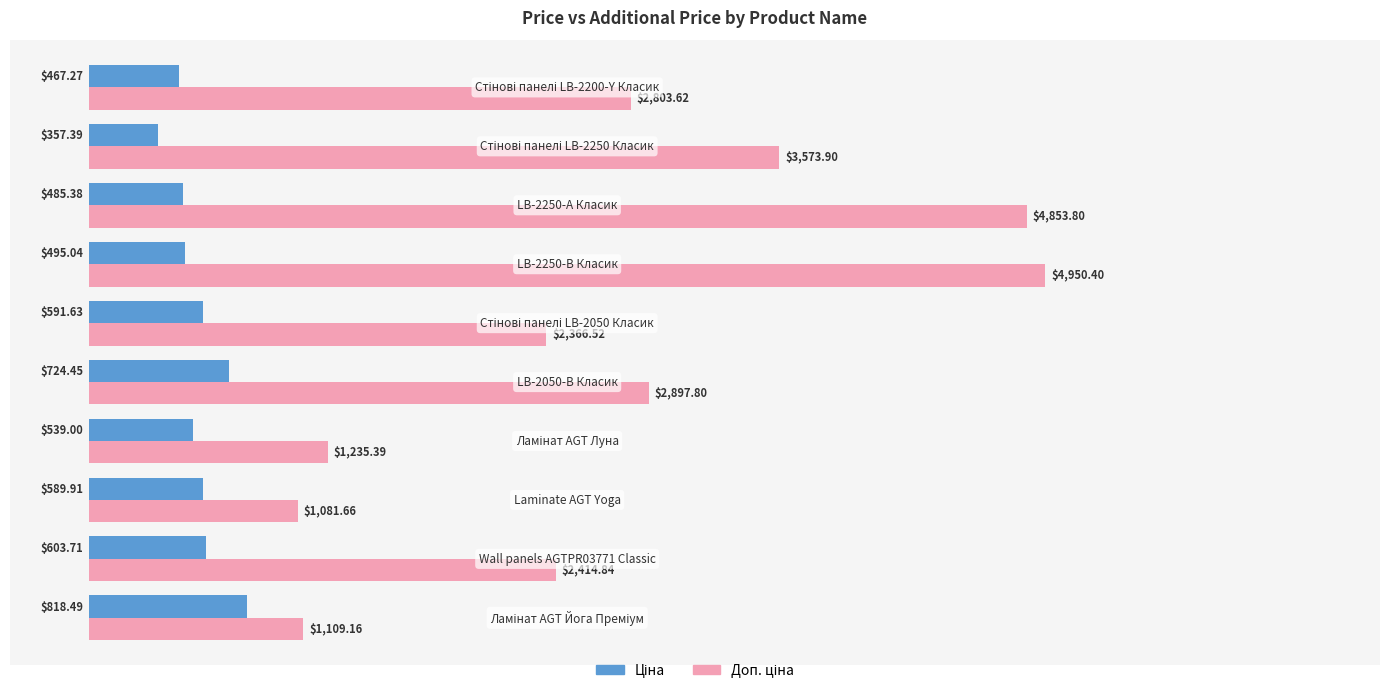

At how many categories does at least one series exceed 1294?

7